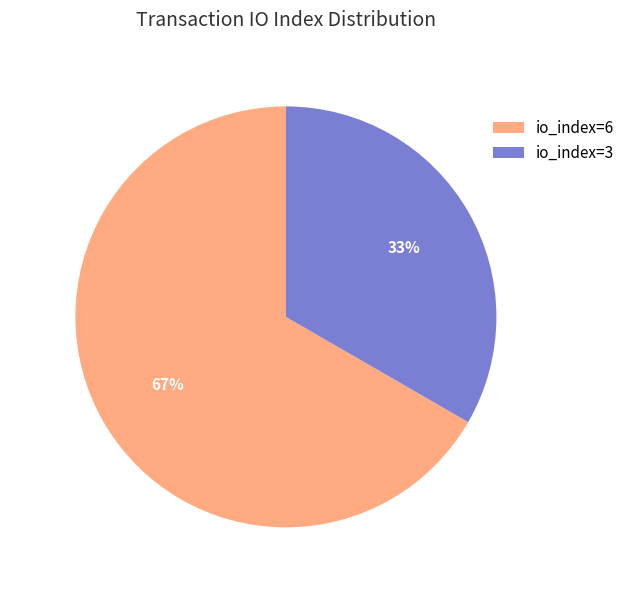

Which slice represents more than half of the pie?

758bf91e...